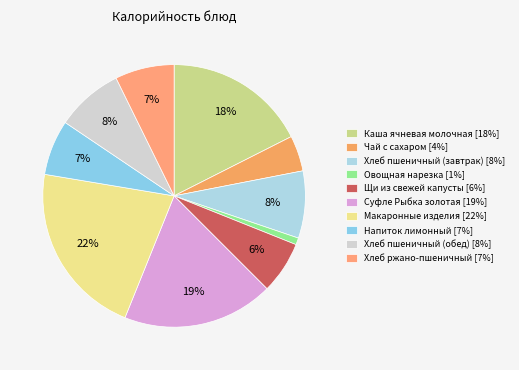

How much of the chart is everything except Суфле Рыбка золотая?

81.4%